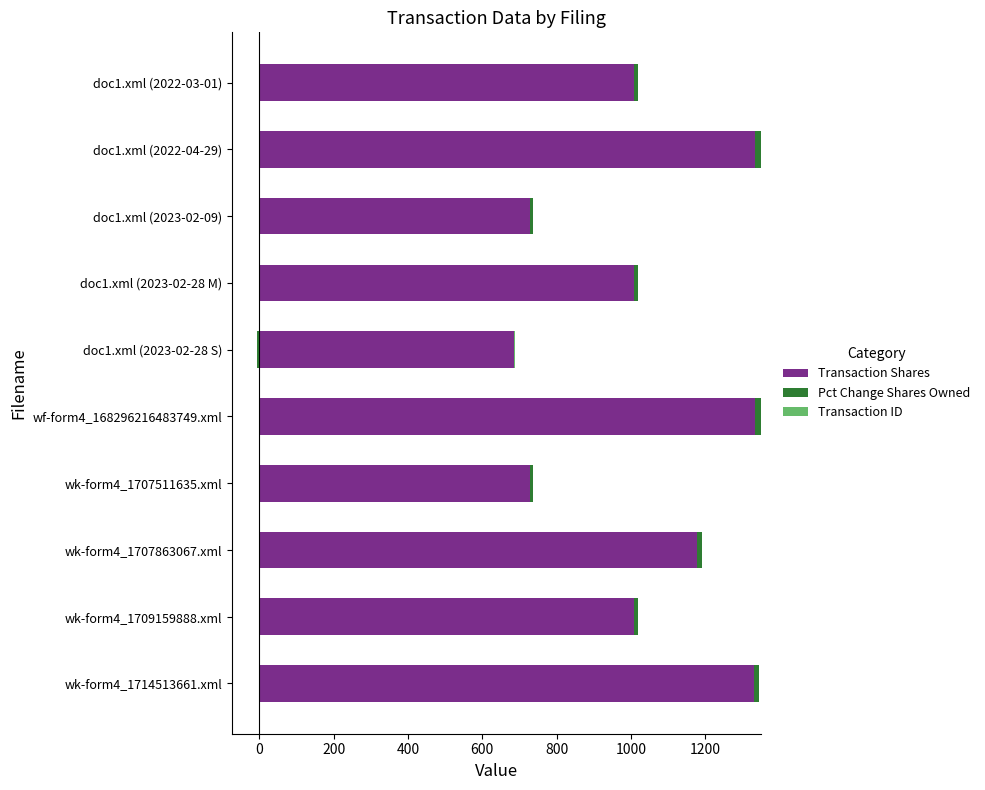

Does the chart contain stacked bars?

No